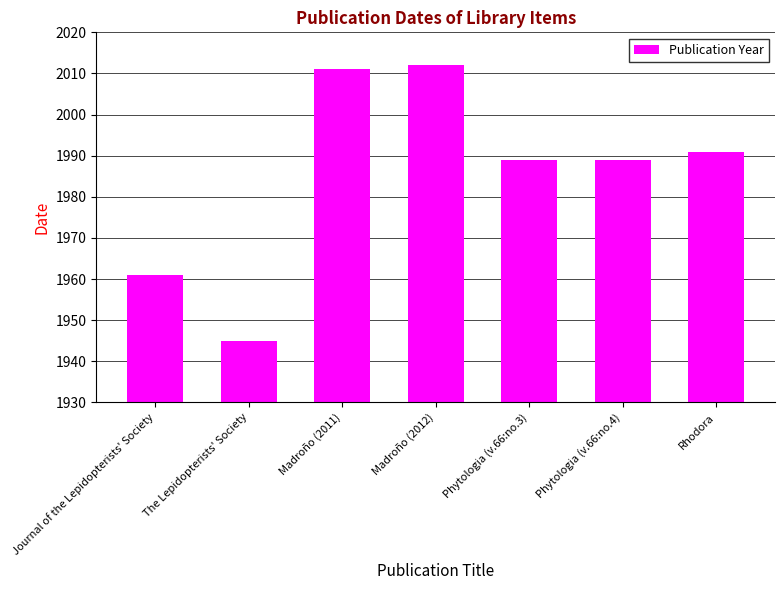

Between Phytologia (v.66:no.3) and Madroño (2011), which is larger?

Madroño (2011)